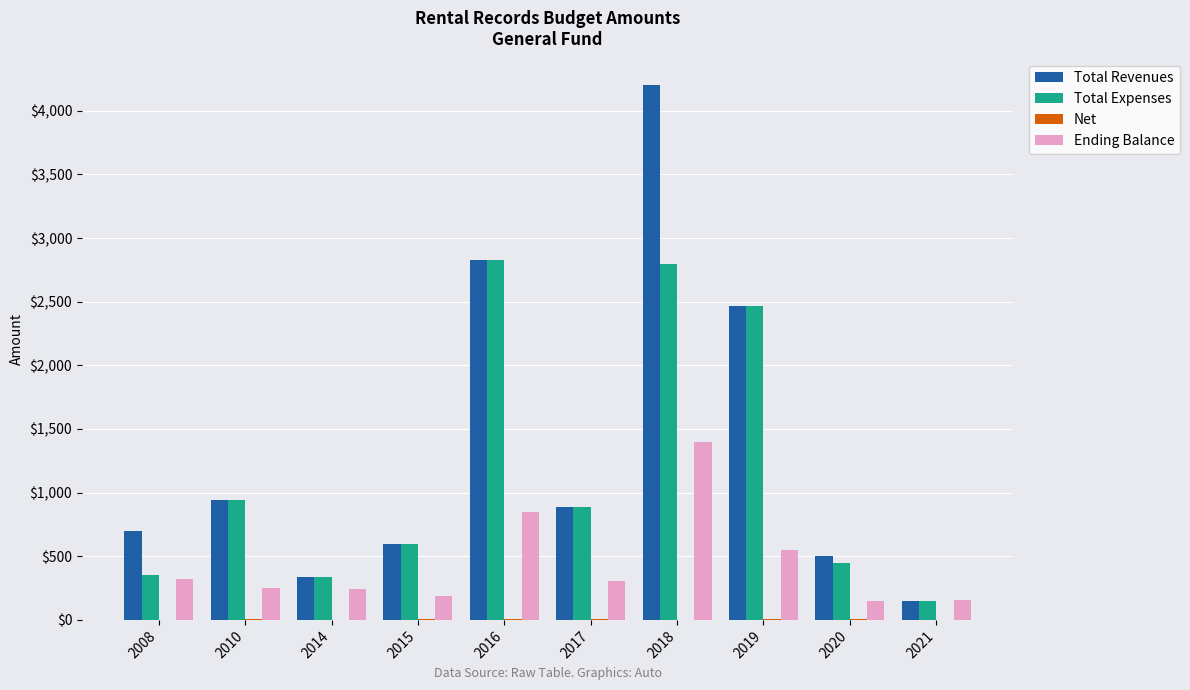

How many groups of bars are there?

10